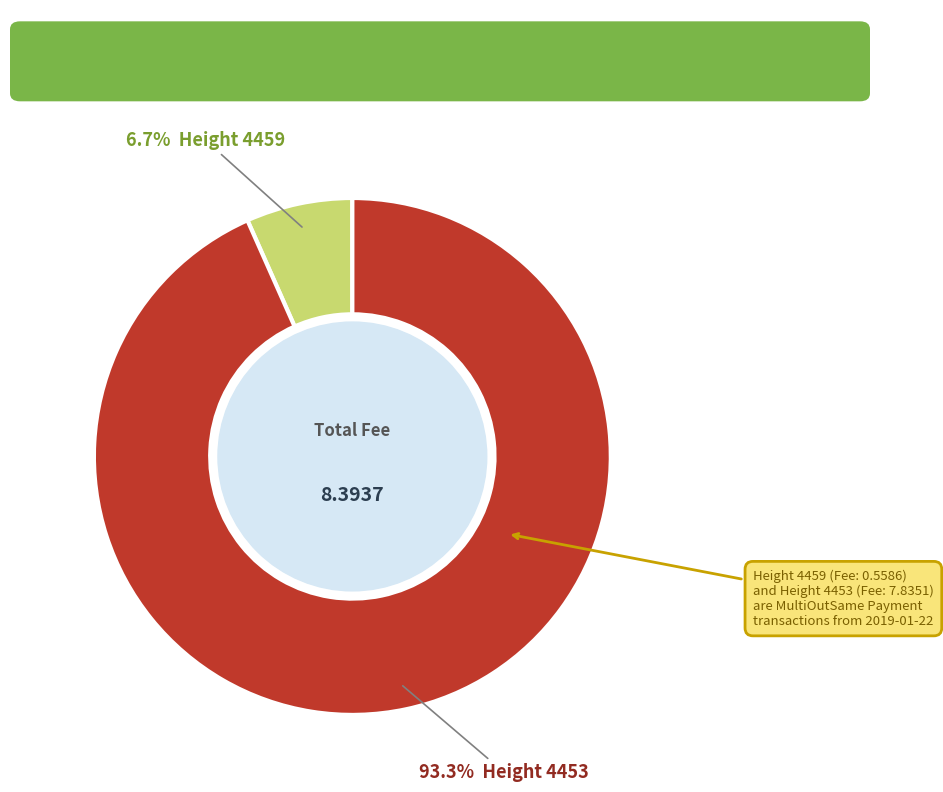

Does any single category account for the majority?

Yes